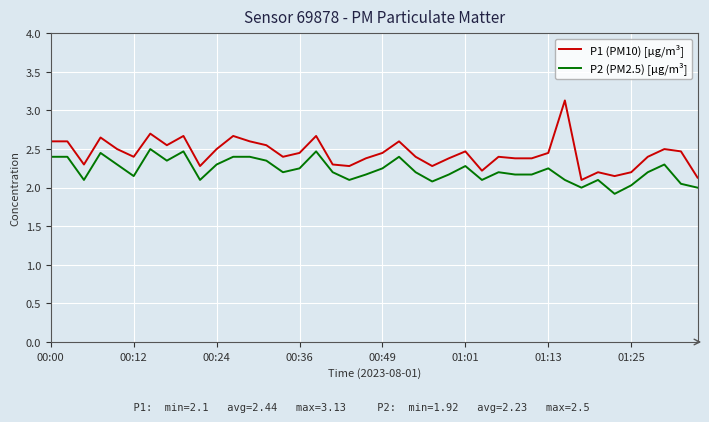

What is the minimum value shown in the chart?

1.9